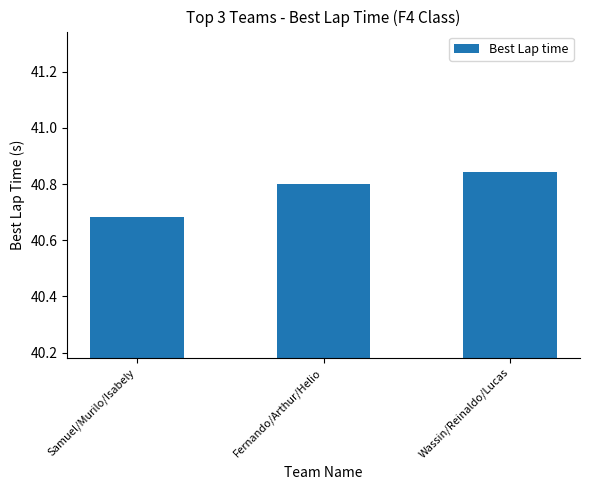

List the labels in order of value, largest first.

Wassin/Reinaldo/Lucas, Fernando/Arthur/Helio, Samuel/Murilo/Isabely